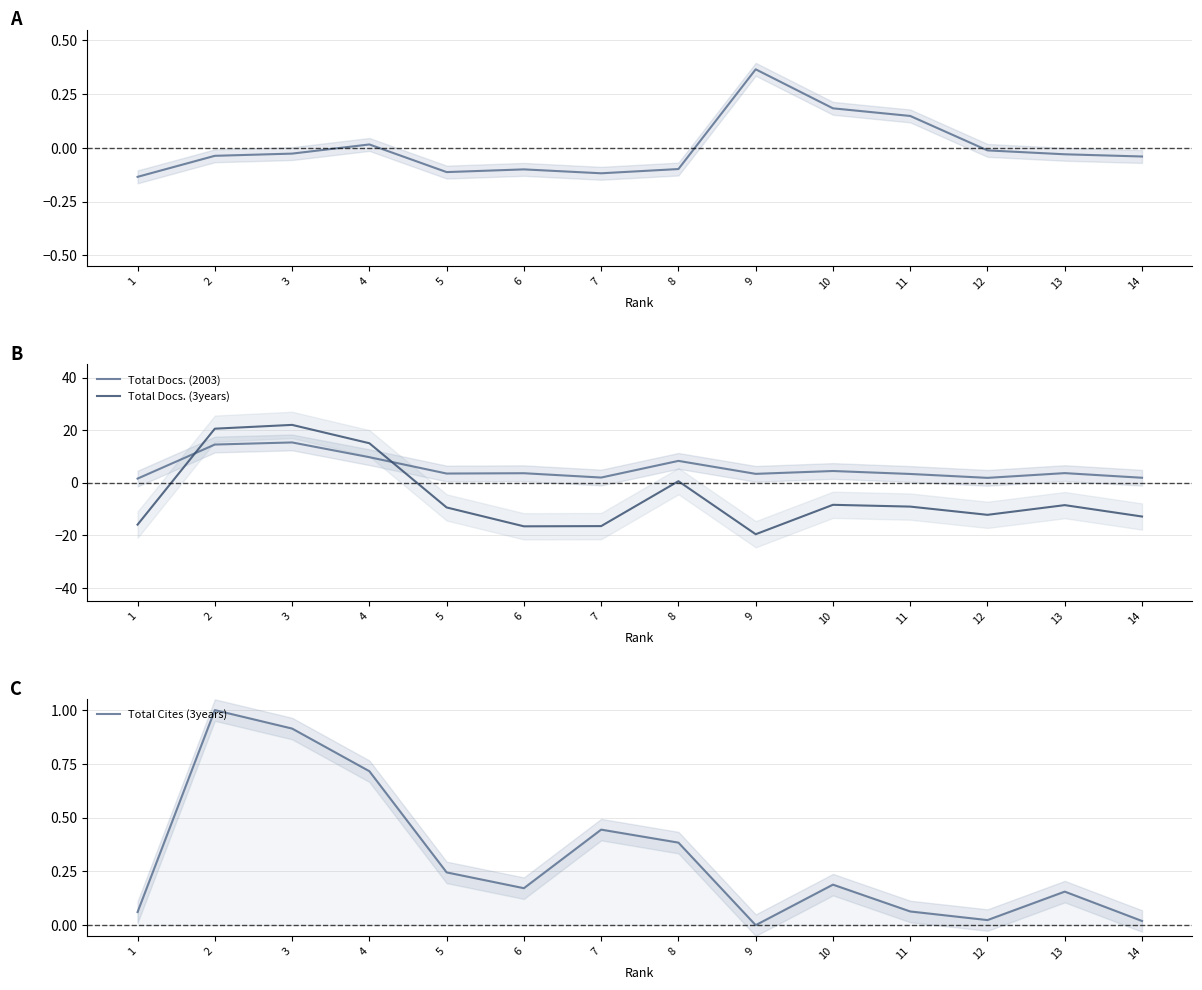

Reading left to right, what are all the values shown in this chart?

H index (normalized): -0.1	-0.0	-0.0	0.0	-0.1	-0.1	-0.1	-0.1	0.4	0.2	0.1	-0.0	-0.0	-0.0
Total Docs. (2003): 1.6	14.5	15.3	9.7	3.5	3.6	2.0	8.3	3.4	4.5	3.3	1.8	3.7	1.9
Total Docs. (3years): -15.9	20.6	22.0	15.0	-9.4	-16.6	-16.5	0.6	-19.6	-8.4	-9.1	-12.2	-8.5	-12.9
Total Cites (3years): 0.1	1.0	0.9	0.7	0.2	0.2	0.4	0.4	0.0	0.2	0.1	0.0	0.2	0.0